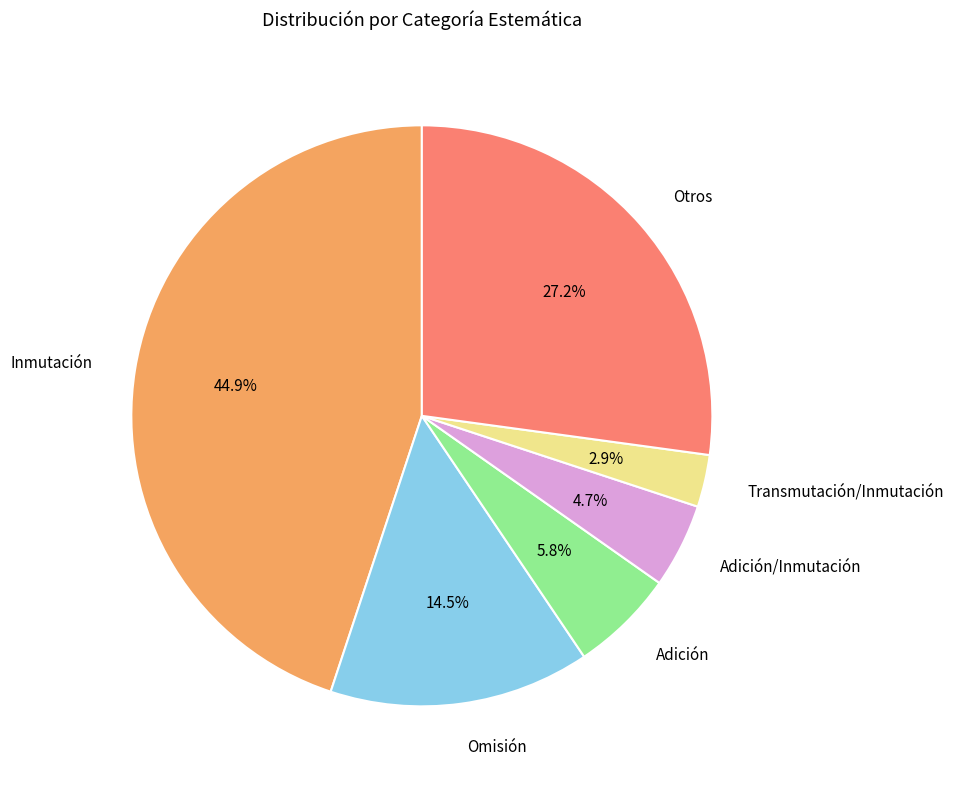

Which has a higher value, Omisión or Transmutación/Inmutación?

Omisión